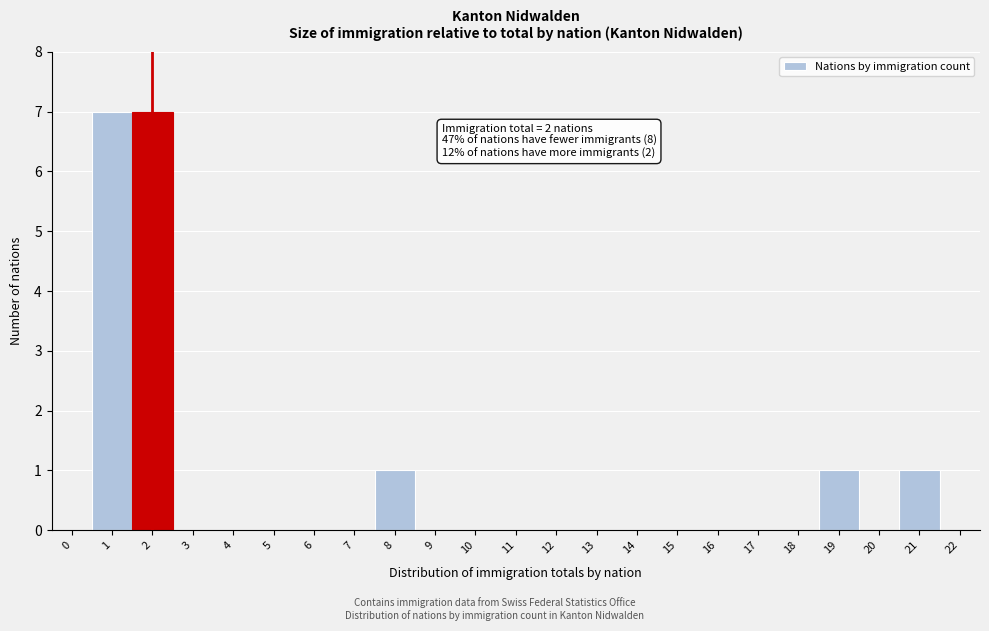

Reading left to right, what are all the values shown in this chart?

0=0	1=7	2=7	3=0	4=0	5=0	6=0	7=0	8=1	9=0	10=0	11=0	12=0	13=0	14=0	15=0	16=0	17=0	18=0	19=1	20=0	21=1	22=0